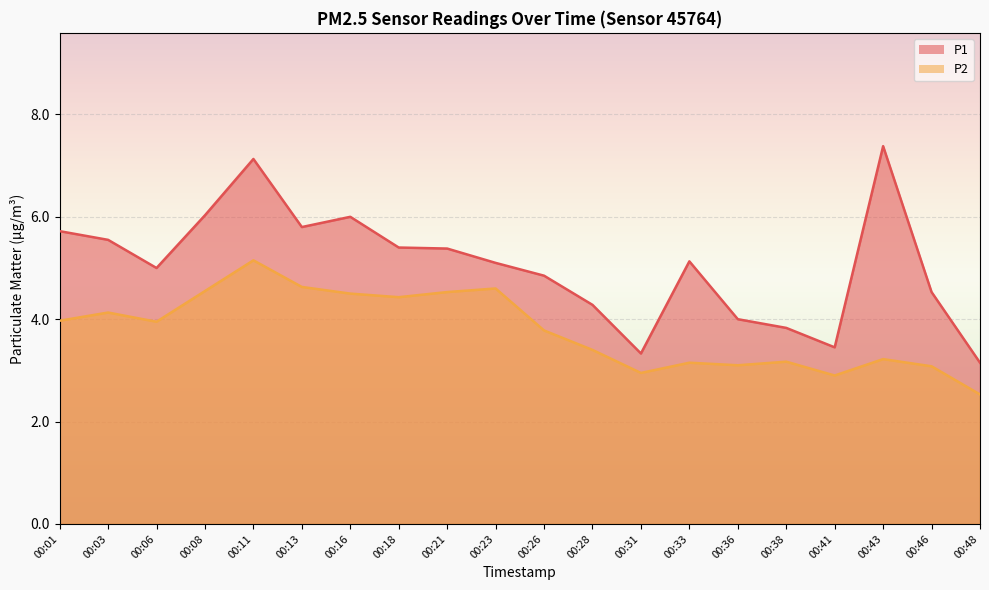

Rank the categories by P2 value from highest to lowest.

00:11, 00:13, 00:23, 00:08, 00:21, 00:16, 00:18, 00:03, 00:01, 00:06, 00:26, 00:28, 00:43, 00:38, 00:33, 00:36, 00:46, 00:31, 00:41, 00:48